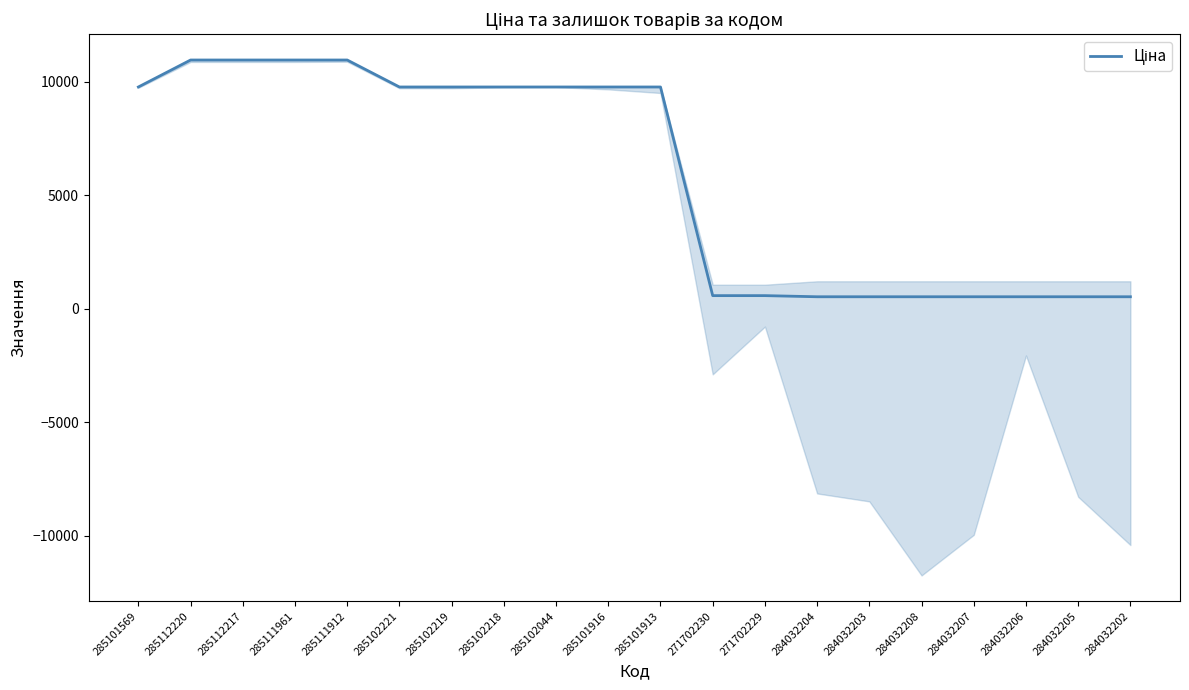

Reading left to right, list all the values displayed in this chart.

285101569=9775.5	285112220=10964.4	285112217=10964.4	285111961=10964.4	285111912=10964.4	285102221=9775.5	285102219=9775.5	285102218=9775.5	285102044=9775.5	285101916=9775.5	285101913=9775.5	271702230=578.1	271702229=578.1	284032204=528.2	284032203=528.2	284032208=528.2	284032207=528.2	284032206=528.2	284032205=528.2	284032202=528.2